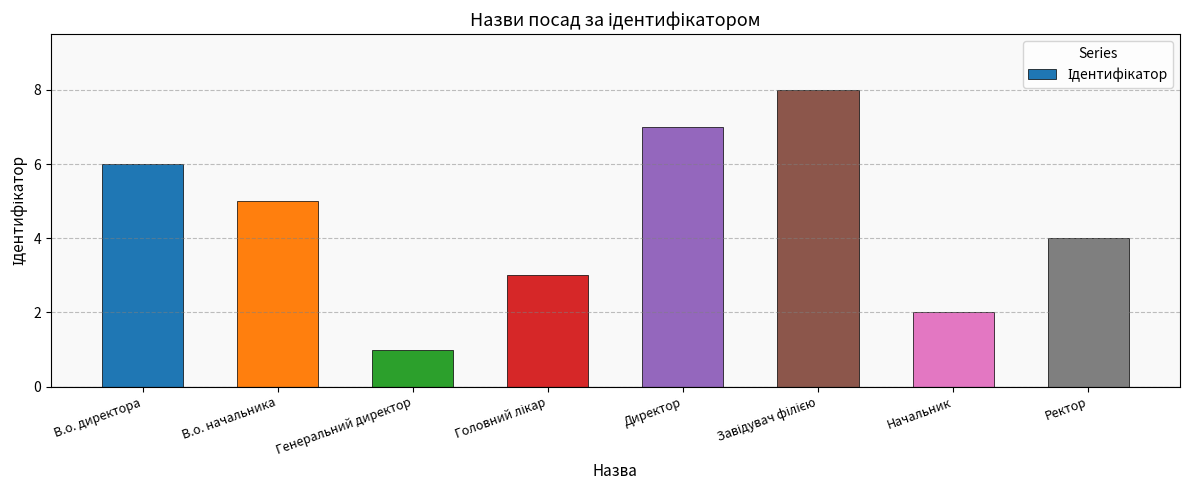

What is the difference between the second highest and second lowest values?

5